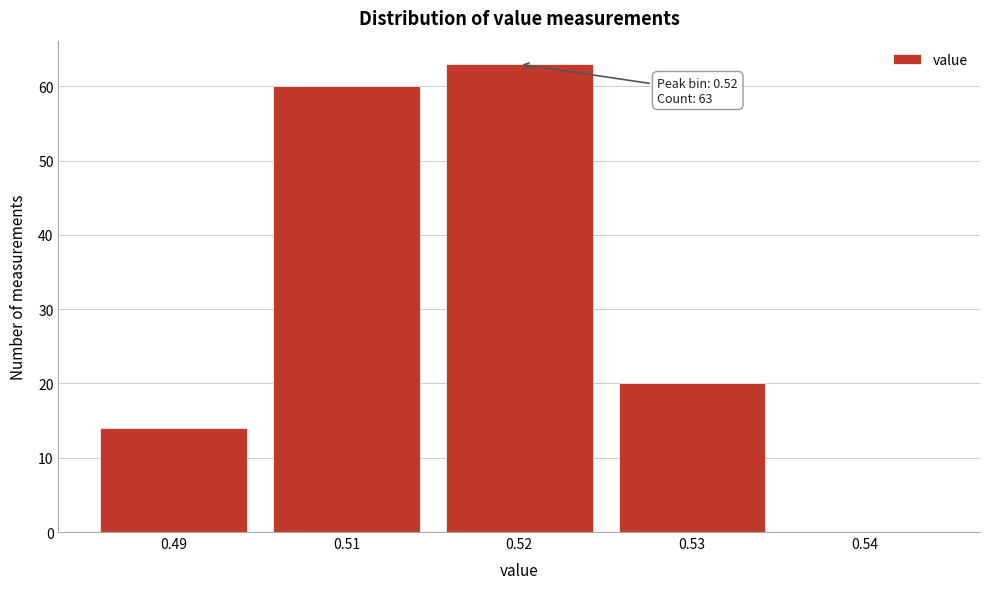

Reading left to right, transcribe all the data shown in this chart.

0.49=14	0.51=60	0.52=63	0.53=20	0.54=0